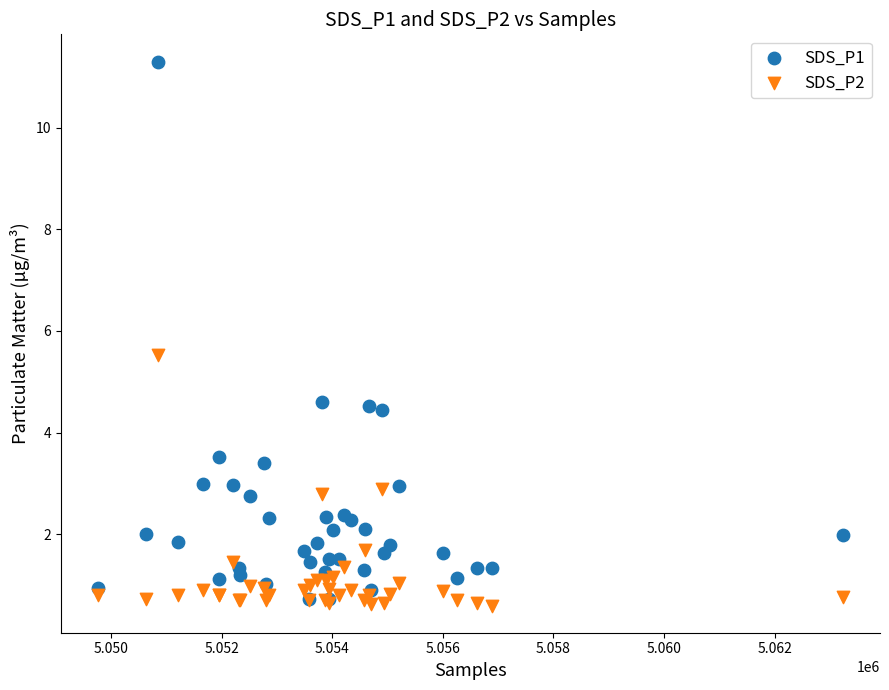

What are all the series names shown in the legend?

SDS_P1, SDS_P2